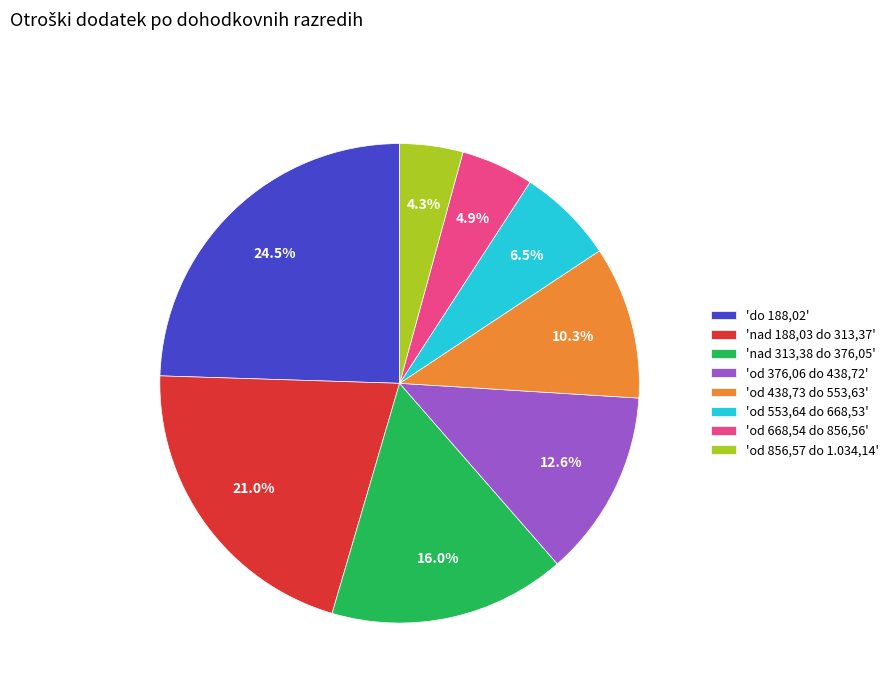

What portion of the pie excludes 'do 188,02'?

75.5%